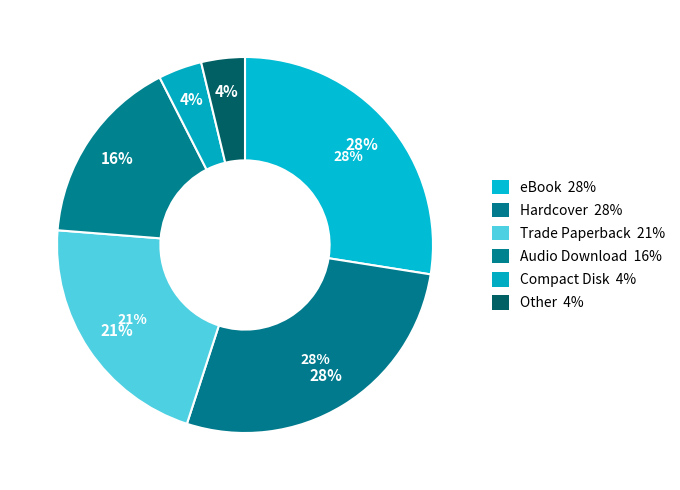

To the nearest percent, what is the average slice percentage?

17%